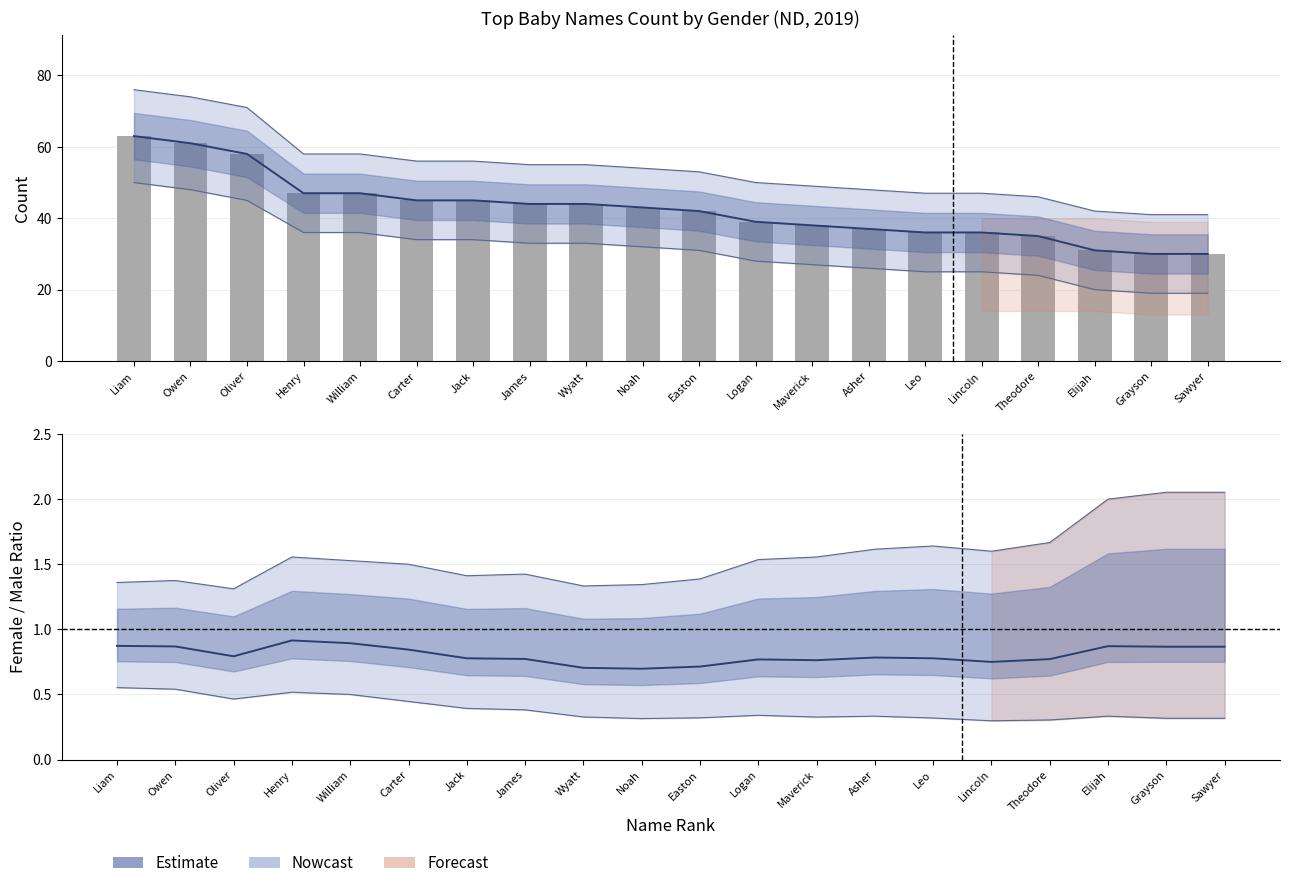

What is the total value across all series at Noah?

86.7